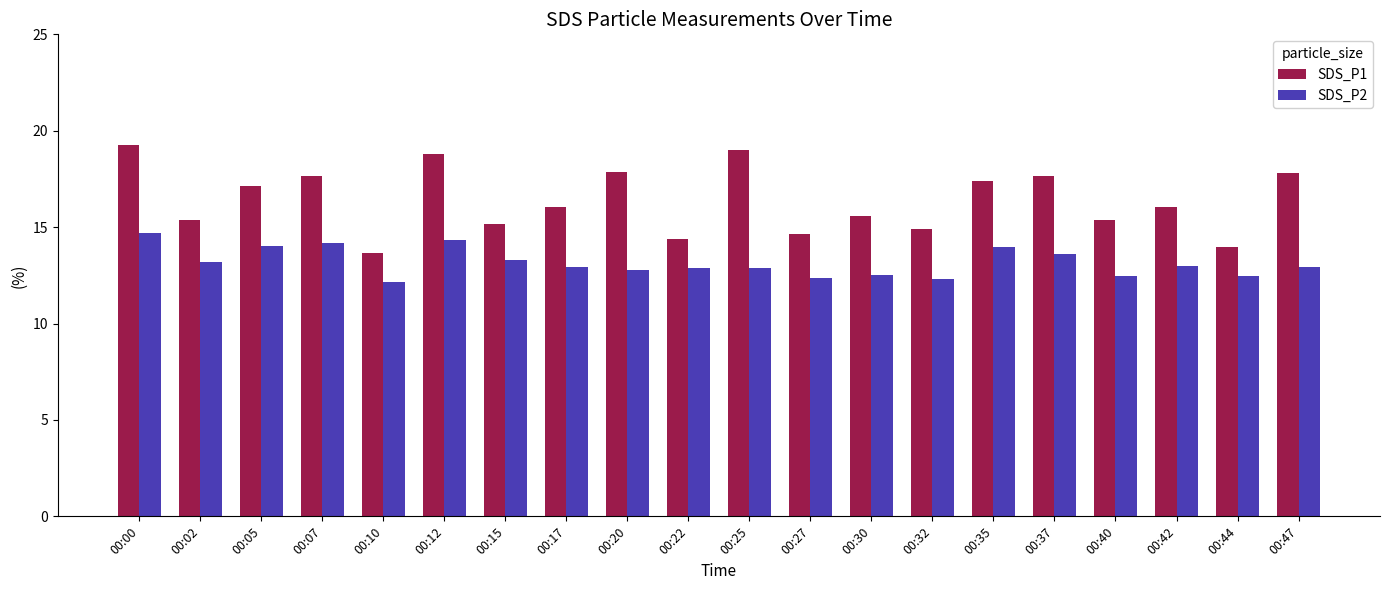

At 00:47, list the series in order from largest to smallest.

SDS_P1, SDS_P2